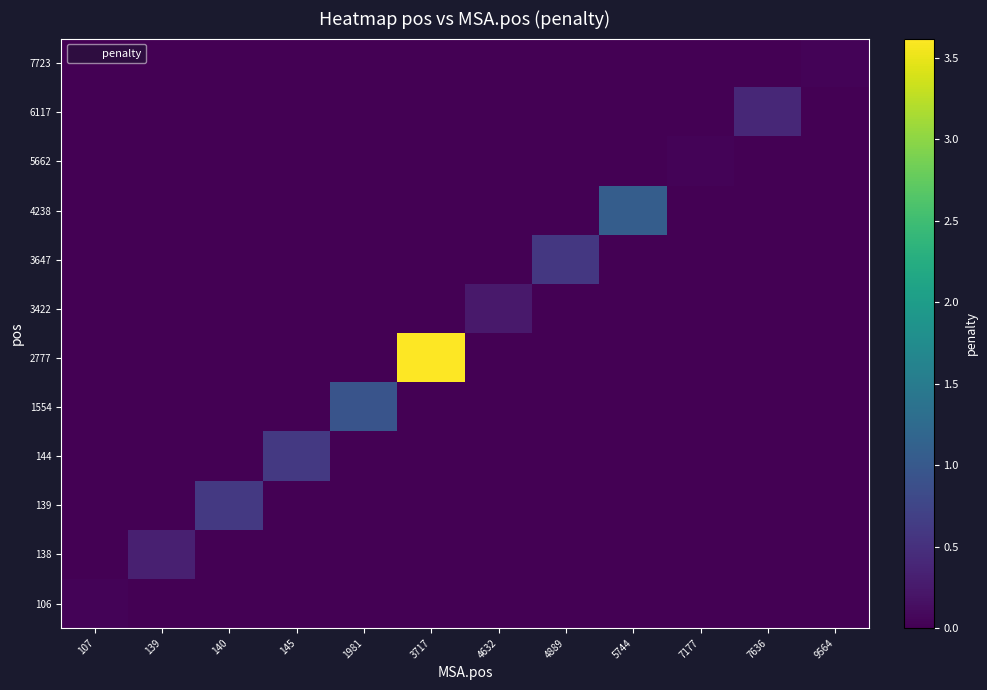

What is the total value across all series at 145?

0.6